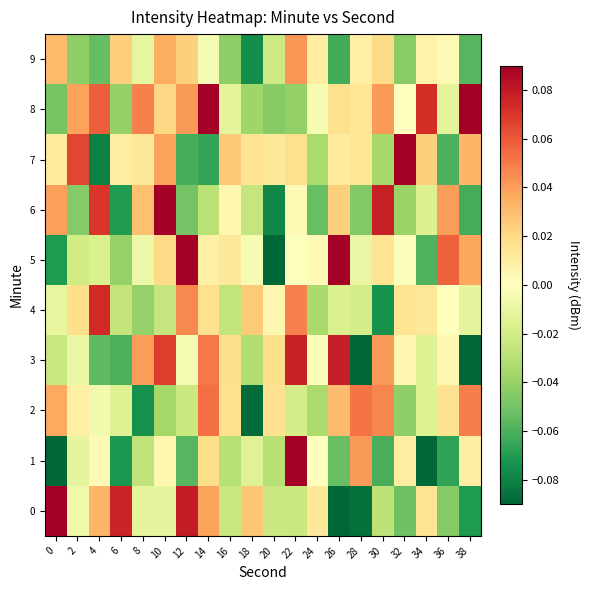

Reading left to right, extract all data points from this chart.

0: 0=0.1	2=-0.0	4=0.0	6=0.1	8=-0.0	10=-0.0	12=0.1	14=0.0	16=-0.0	18=0.0	20=-0.0	22=-0.0	24=0.0	26=-0.1	28=-0.1	30=-0.0	32=-0.1	34=0.0	36=-0.0	38=-0.1
1: 0=-0.1	2=-0.0	4=0.0	6=-0.1	8=-0.0	10=0.0	12=-0.1	14=0.0	16=-0.0	18=-0.0	20=-0.0	22=0.1	24=-0.0	26=-0.1	28=0.0	30=-0.1	32=0.0	34=-0.1	36=-0.1	38=0.0
2: 0=0.0	2=0.0	4=-0.0	6=-0.0	8=-0.1	10=-0.0	12=-0.0	14=0.1	16=0.0	18=-0.1	20=0.0	22=-0.0	24=-0.0	26=0.0	28=0.1	30=0.0	32=-0.0	34=-0.0	36=0.0	38=0.0
3: 0=-0.0	2=-0.0	4=-0.1	6=-0.1	8=0.0	10=0.1	12=-0.0	14=0.1	16=0.0	18=-0.0	20=0.0	22=0.1	24=-0.0	26=0.1	28=-0.1	30=0.0	32=0.0	34=-0.0	36=0.0	38=-0.1
4: 0=-0.0	2=0.0	4=0.1	6=-0.0	8=-0.0	10=-0.0	12=0.0	14=0.0	16=-0.0	18=0.0	20=0.0	22=0.0	24=-0.0	26=-0.0	28=-0.0	30=-0.1	32=0.0	34=0.0	36=0.0	38=-0.0
5: 0=-0.1	2=-0.0	4=-0.0	6=-0.0	8=-0.0	10=0.0	12=0.1	14=0.0	16=0.0	18=-0.0	20=-0.1	22=-0.0	24=0.0	26=0.1	28=-0.0	30=0.0	32=-0.0	34=-0.1	36=0.1	38=0.0
6: 0=0.0	2=-0.0	4=0.1	6=-0.1	8=0.0	10=0.1	12=-0.0	14=-0.0	16=0.0	18=-0.0	20=-0.1	22=0.0	24=-0.1	26=0.0	28=-0.0	30=0.1	32=-0.0	34=-0.0	36=0.0	38=-0.1
7: 0=0.0	2=0.1	4=-0.1	6=0.0	8=0.0	10=0.0	12=-0.1	14=-0.1	16=0.0	18=0.0	20=0.0	22=0.0	24=-0.0	26=0.0	28=0.0	30=-0.0	32=0.1	34=0.0	36=-0.1	38=0.0
8: 0=-0.0	2=0.0	4=0.1	6=-0.0	8=0.0	10=0.0	12=0.0	14=0.1	16=-0.0	18=-0.0	20=-0.0	22=-0.0	24=-0.0	26=0.0	28=0.0	30=0.0	32=0.0	34=0.1	36=-0.0	38=0.1
9: 0=0.0	2=-0.0	4=-0.1	6=0.0	8=-0.0	10=0.0	12=0.0	14=-0.0	16=-0.0	18=-0.1	20=-0.0	22=0.0	24=0.0	26=-0.1	28=0.0	30=0.0	32=-0.0	34=0.0	36=0.0	38=-0.1